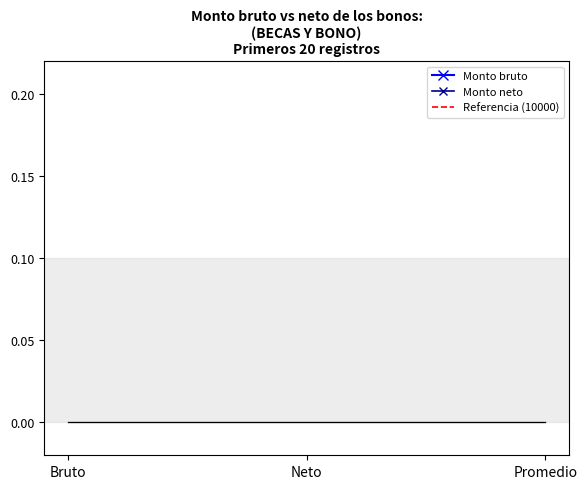

Between Bruto and Neto, which series saw the biggest shift?

Monto bruto